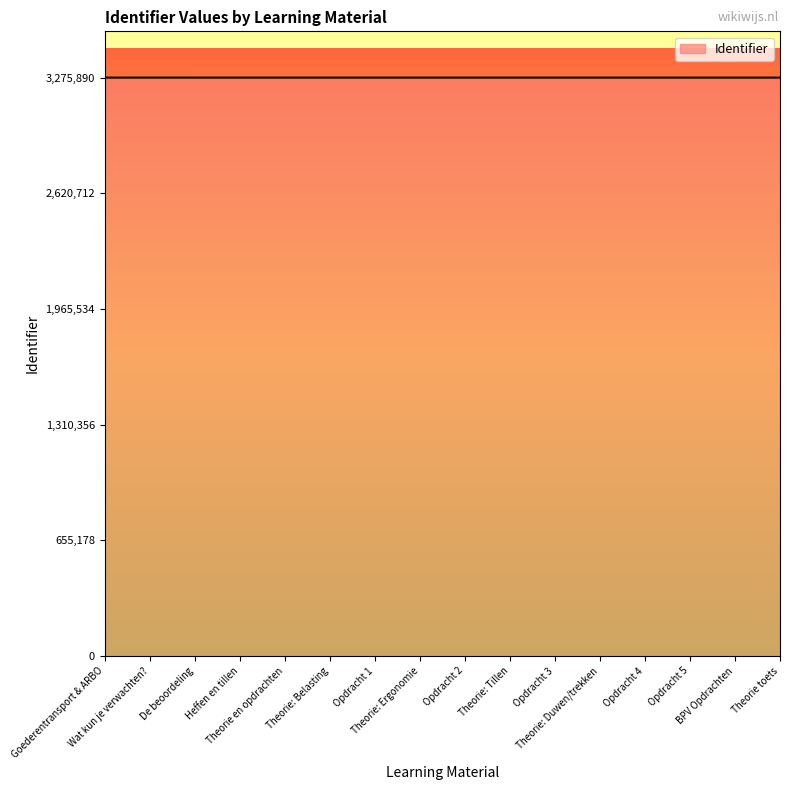

Approximately how many times larger is the value at Opdracht 2 compared to Theorie: Belasting?

1.0